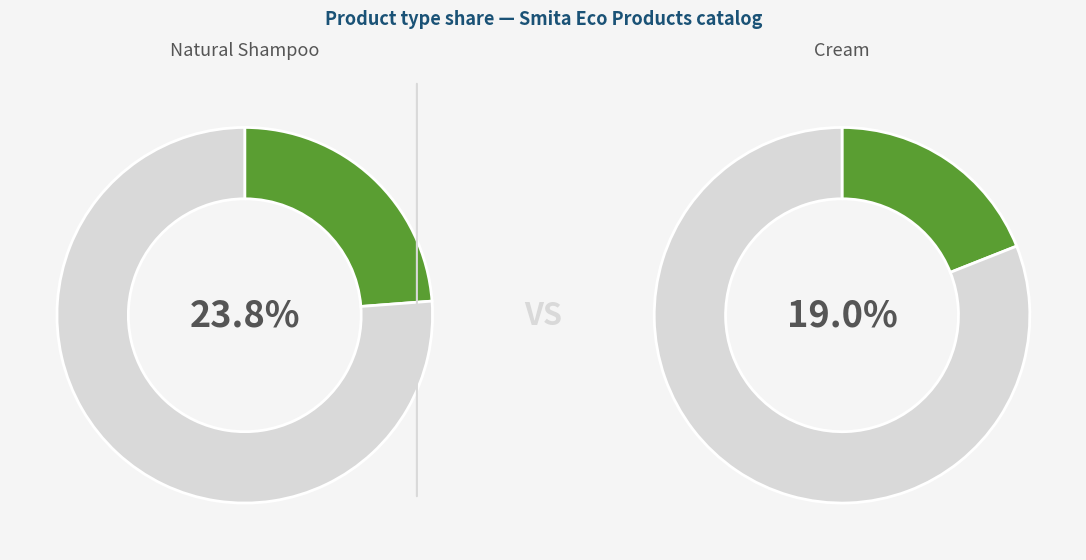

True or false: Cream accounts for 19% of the total.

True